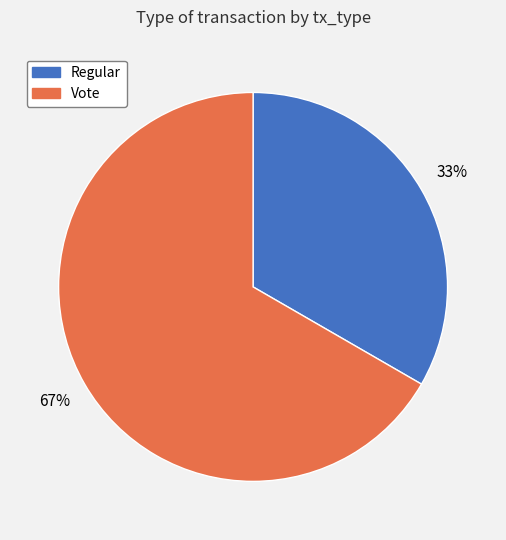

The Vote slice represents 99% of the pie. True or false?

False